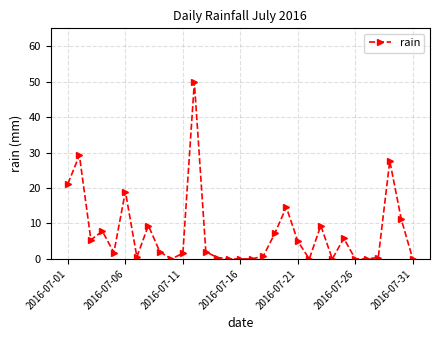

What is the sum of all values?

232.2